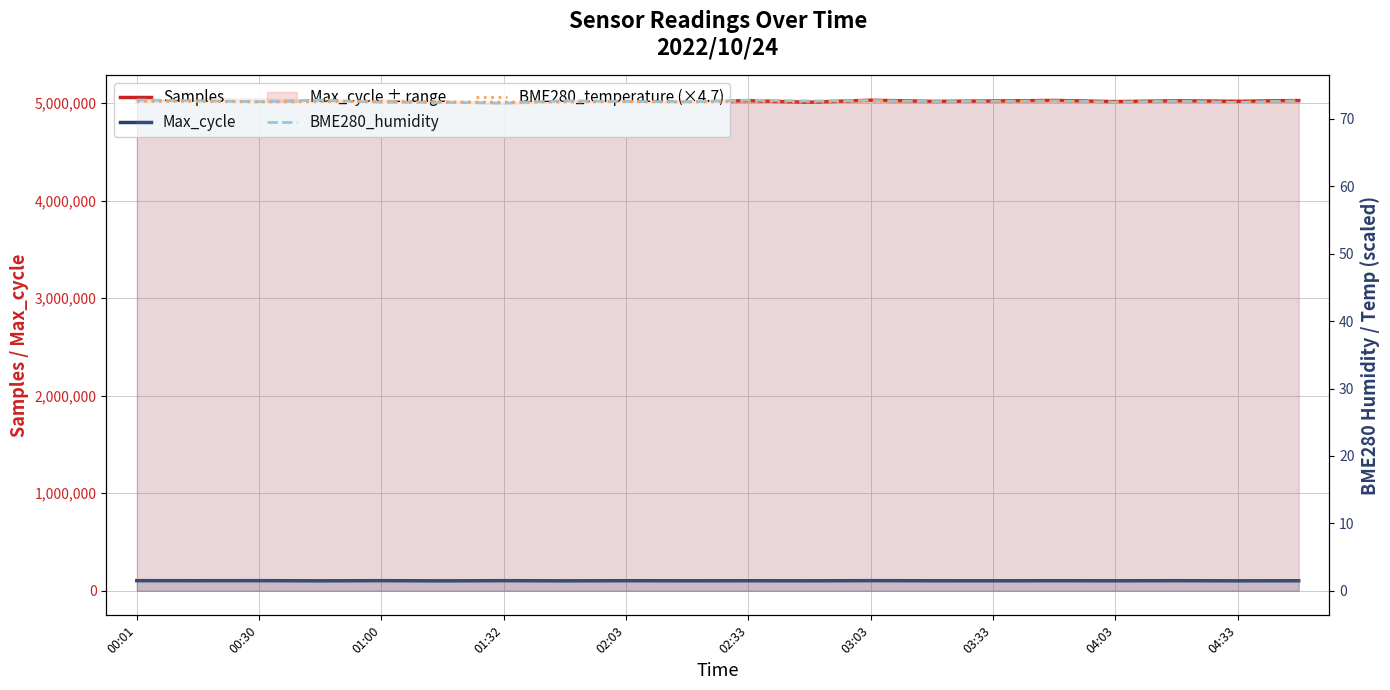

Where is BME280_temperature (×4.7) nearest to the value 72?

00:30